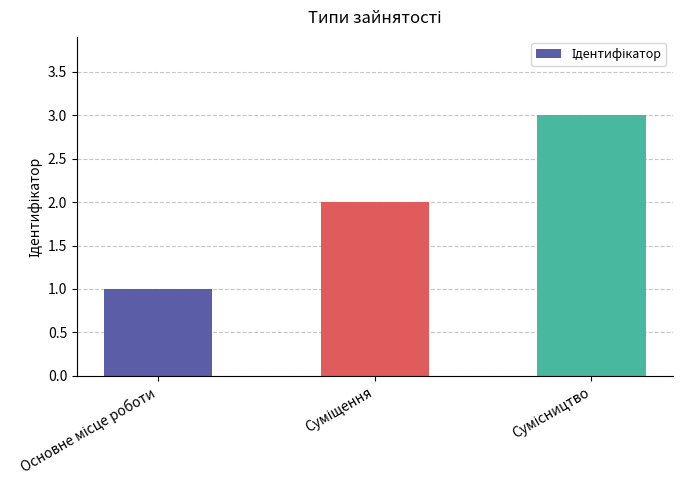

How many bars are there in total?

3